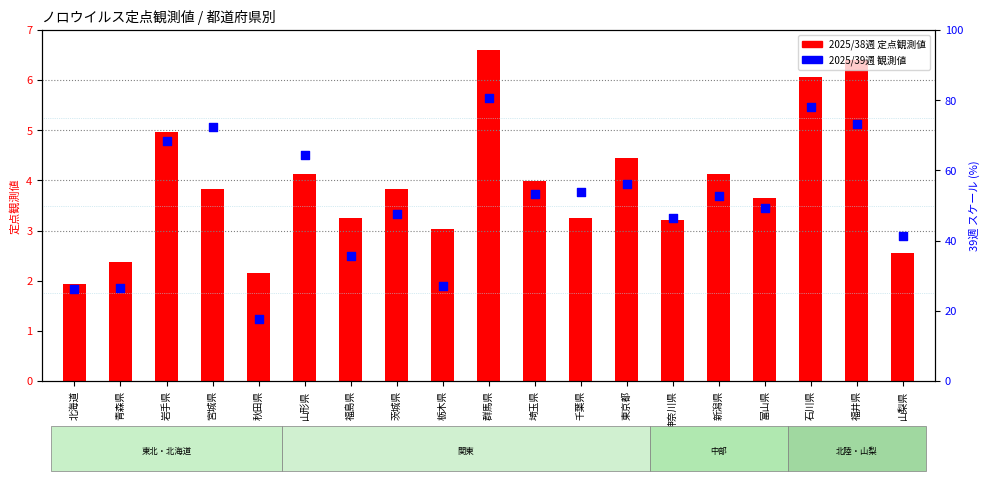

Which series contains the lowest Y value?

2025/38週